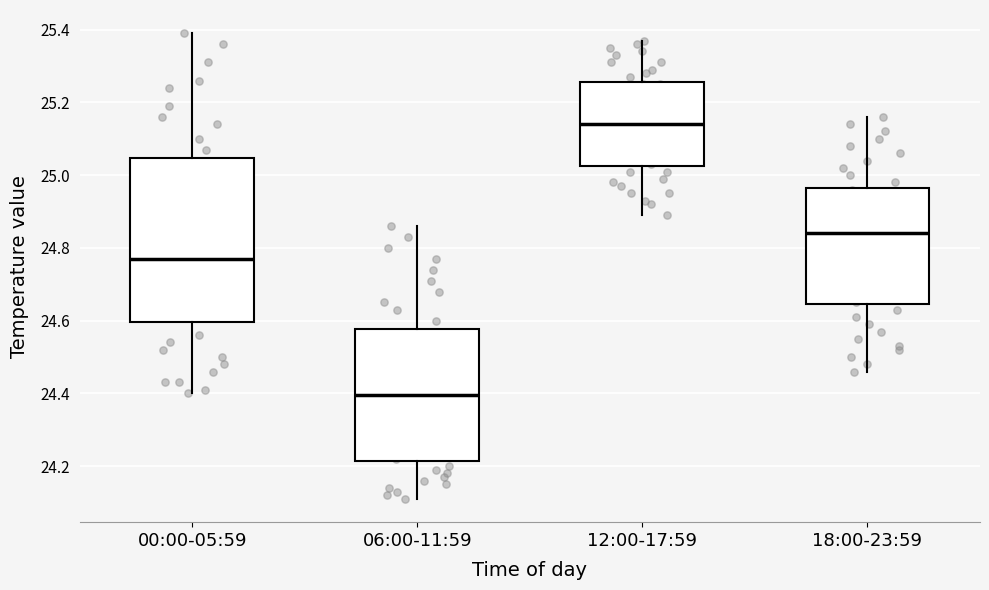

Where does the upper whisker of the box for 18:00-23:59 end on the y-axis? The values are not printed on the chart, so give them approximately, as read against the axis.

25.16